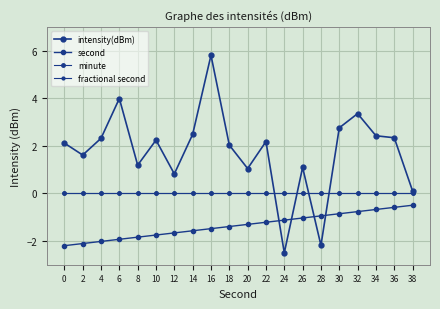

True or false: minute and fractional second cross at least once.

False